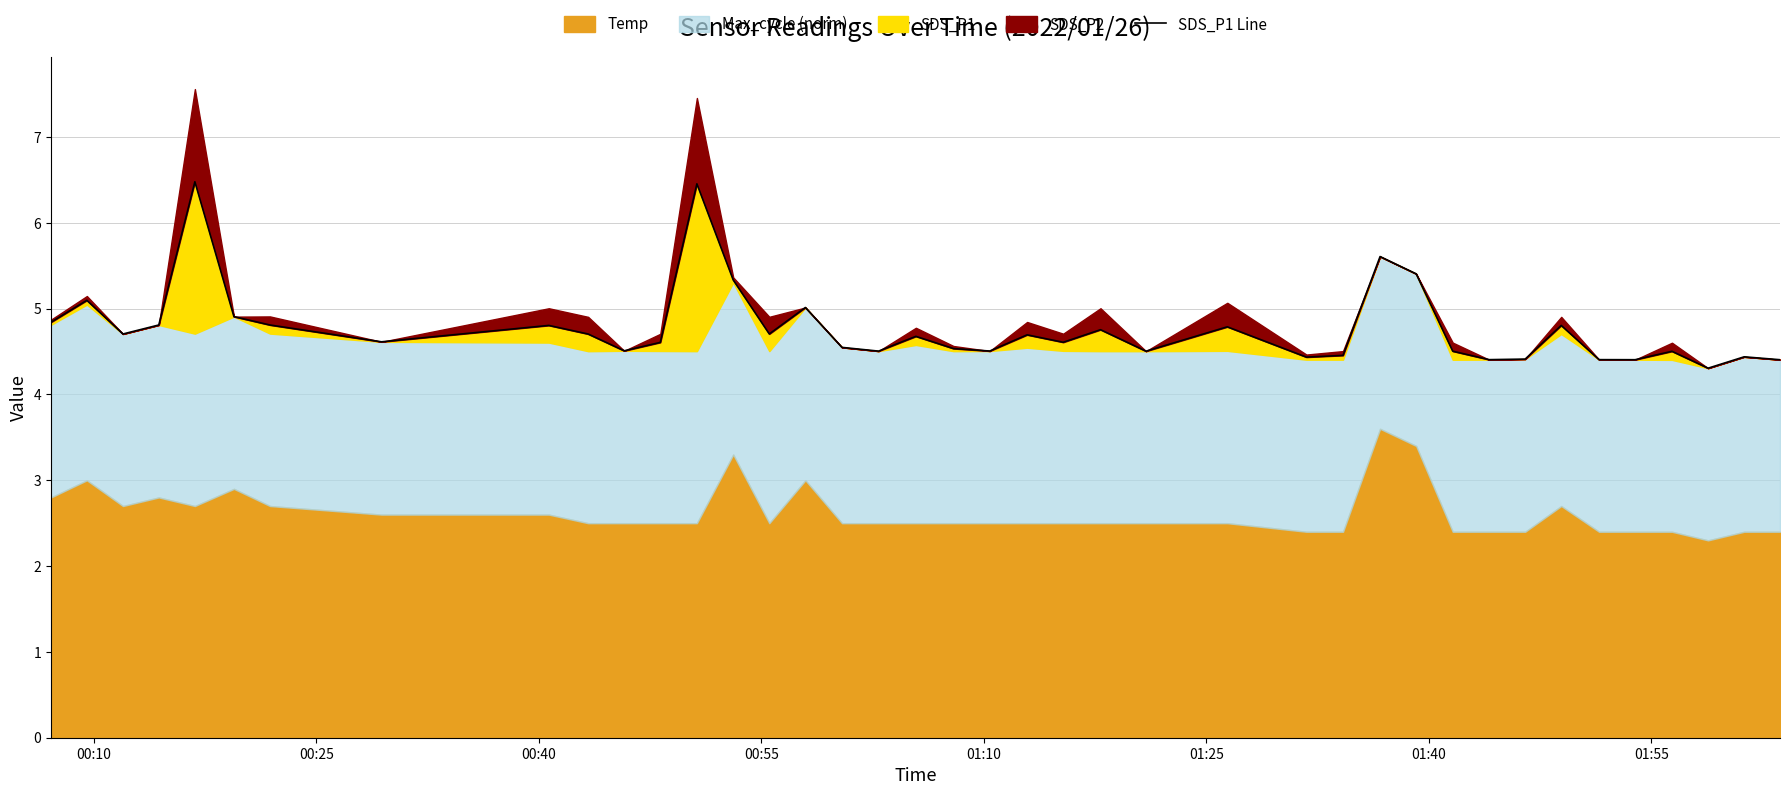

What is the smallest value displayed?

4.3